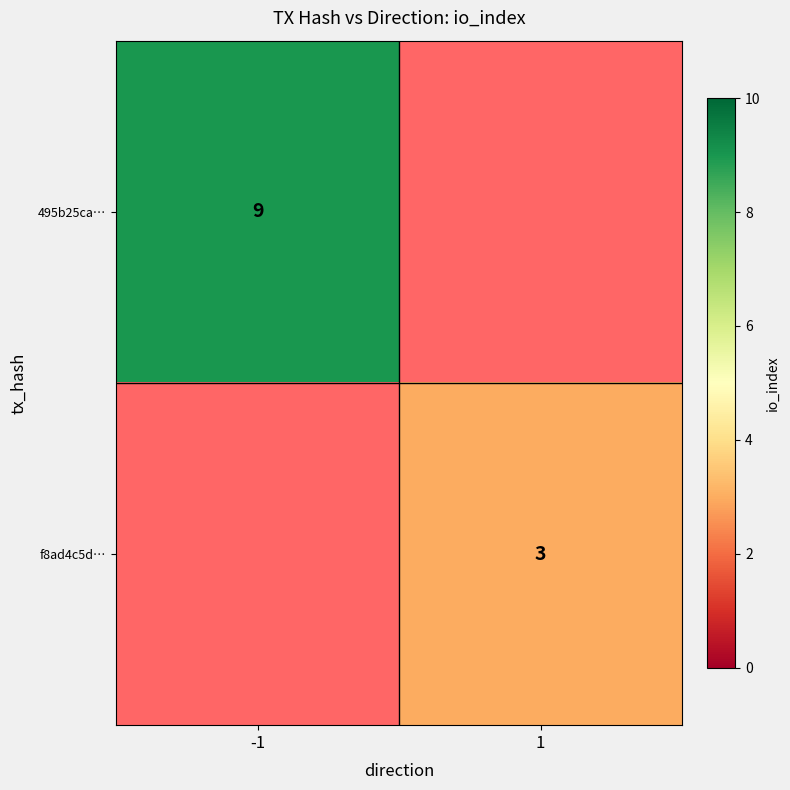

How many categories are shown in the chart?

2